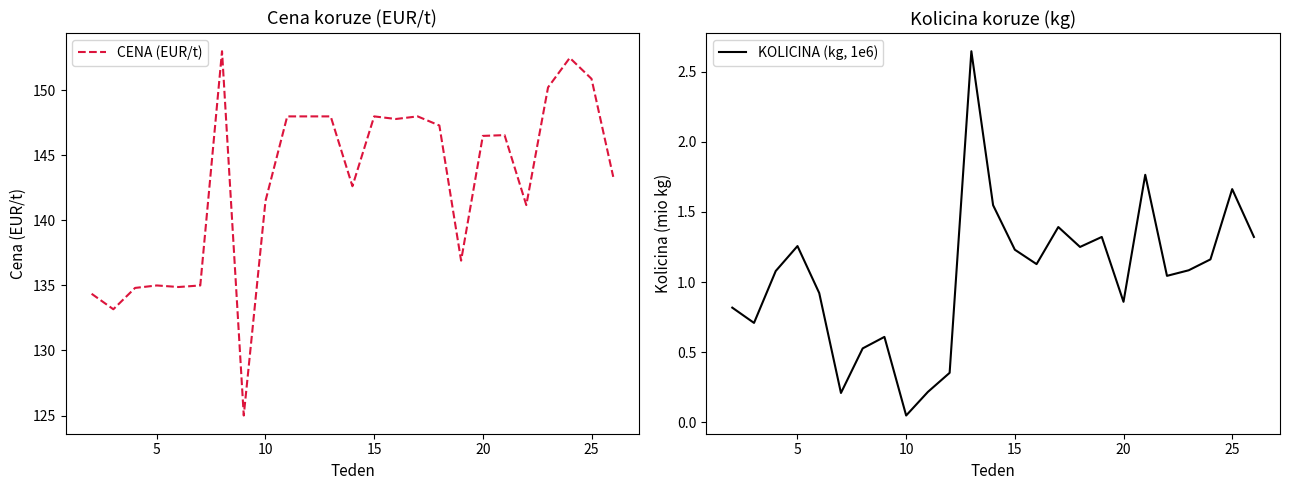

What is the maximum value for CENA (EUR/t)?

153.0